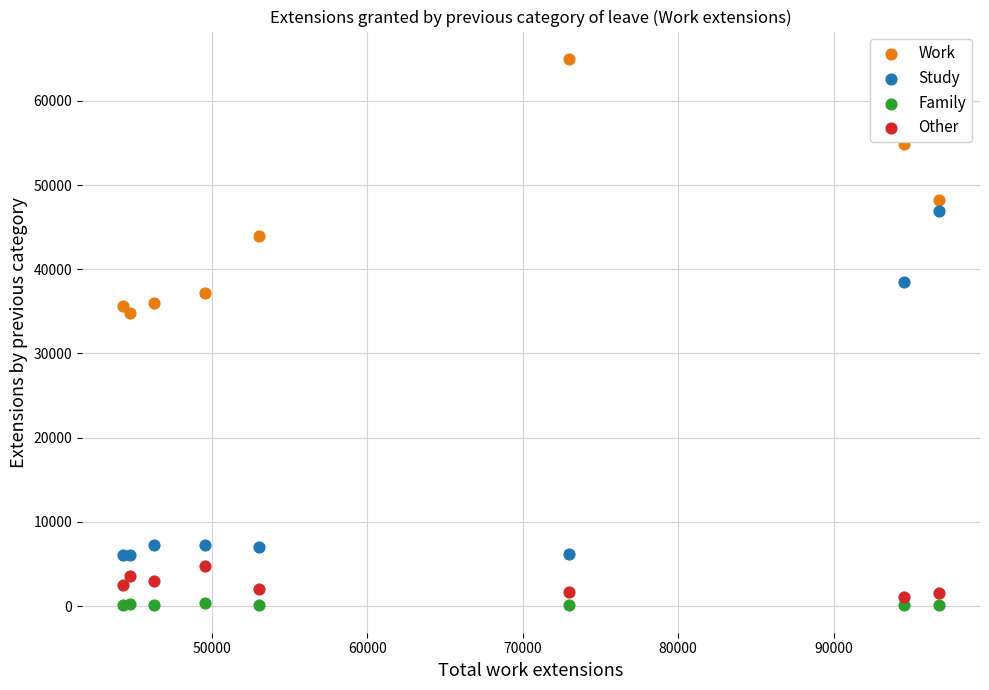

What are all the series names shown in the legend?

Work, Study, Family, Other